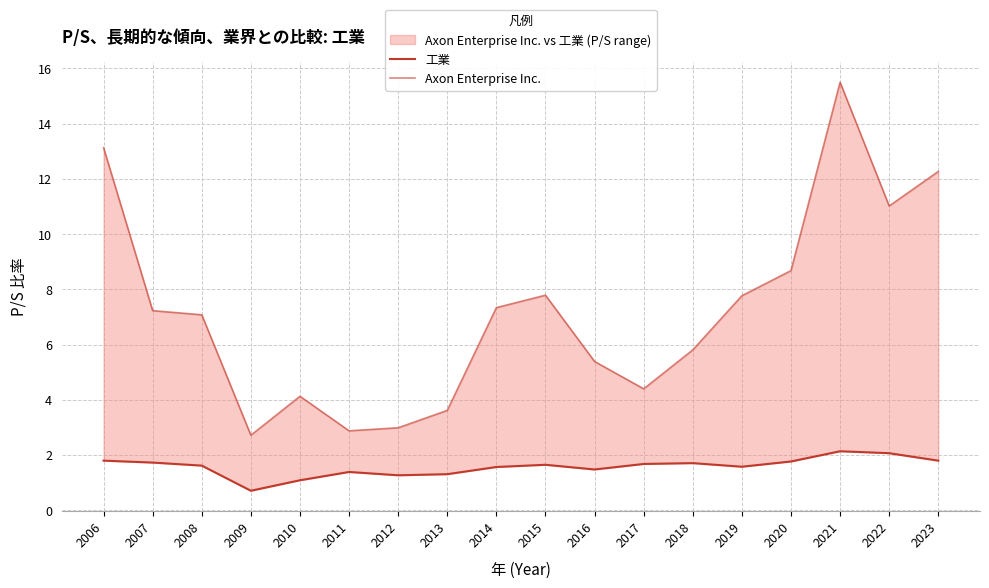

Reading left to right, what are all the values shown in this chart?

工業: 1.8	1.7	1.6	0.7	1.1	1.4	1.3	1.3	1.6	1.6	1.5	1.7	1.7	1.6	1.8	2.1	2.1	1.8
Axon Enterprise Inc.: 13.1	7.2	7.1	2.7	4.1	2.9	3.0	3.6	7.3	7.8	5.4	4.4	5.8	7.8	8.7	15.5	11.0	12.3